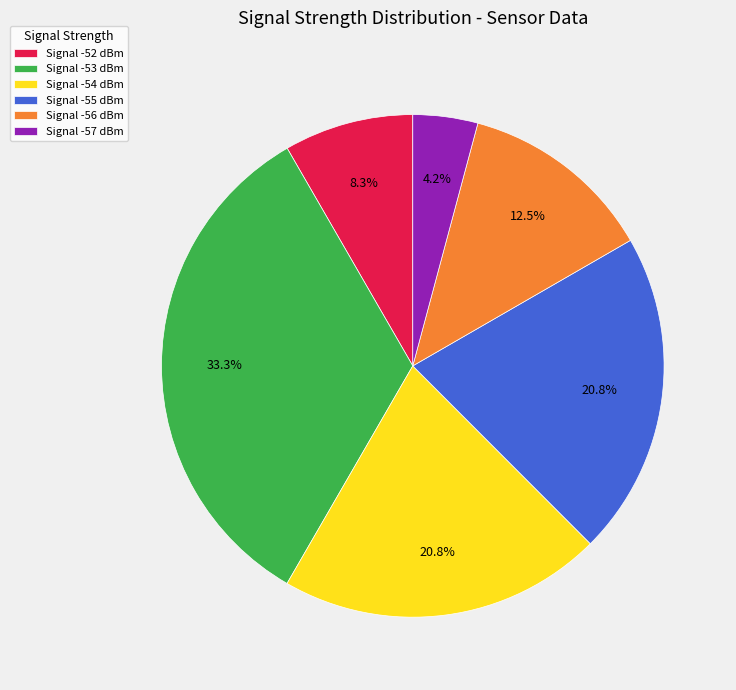

Is there any slice that represents more than half of the pie?

No